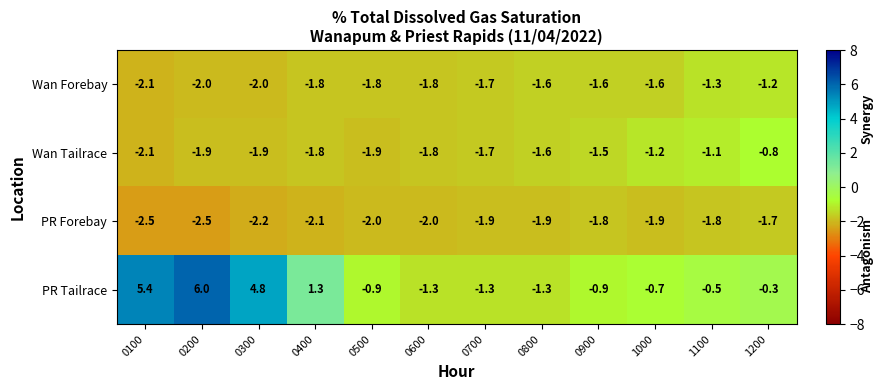

The Wan Tailrace series shows -2.7 at 0600. True or false?

False